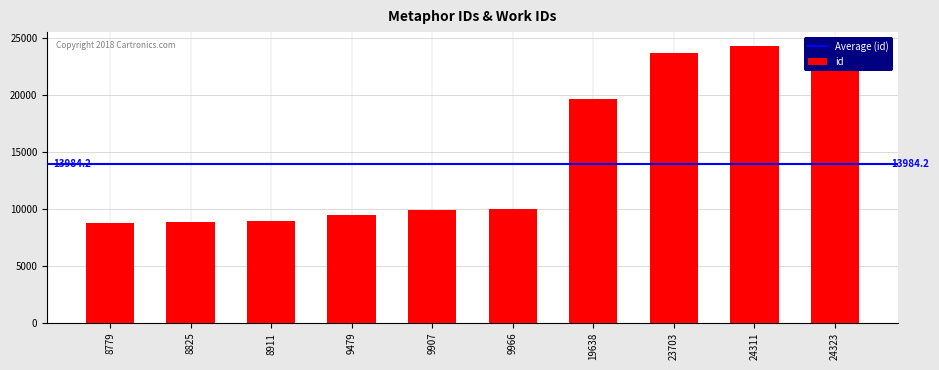

What is the average value?

14784